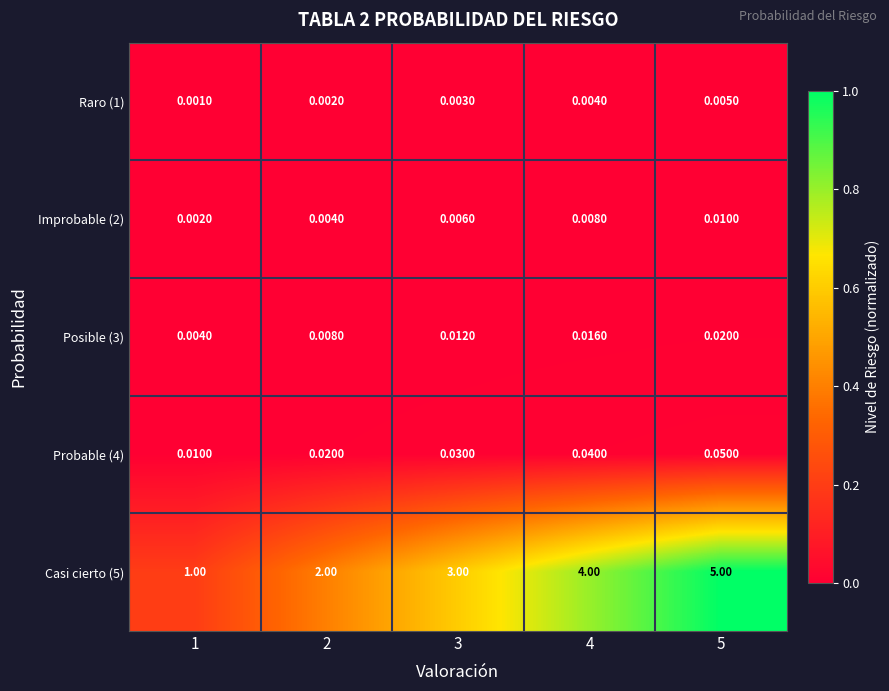

Which series has the largest total across all categories?

Casi cierto (5)